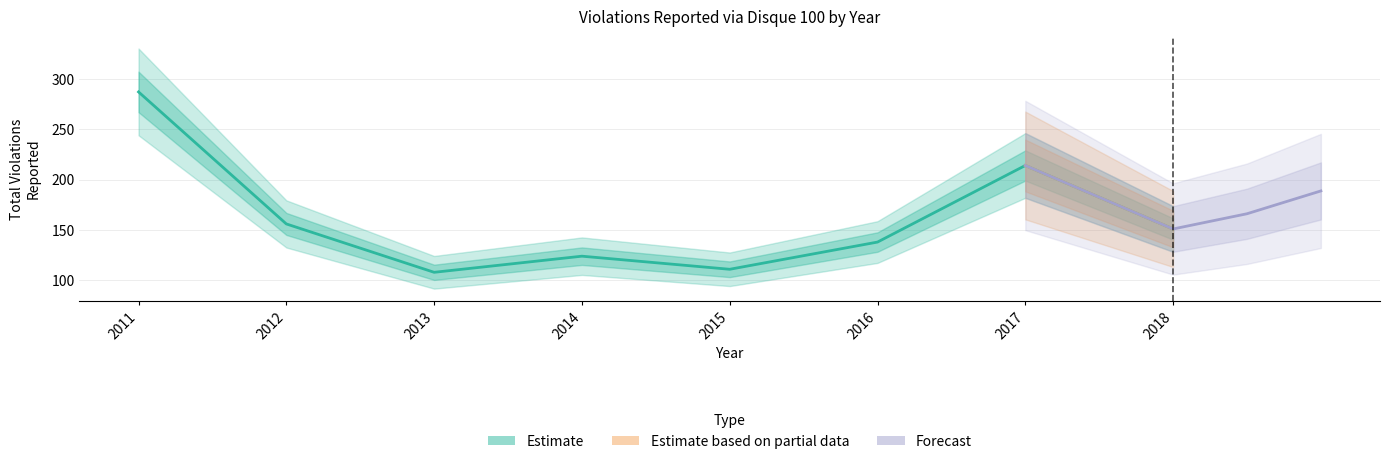

Rank the series by their maximum value, from highest to lowest.

Estimate, Estimate based on partial data, Forecast